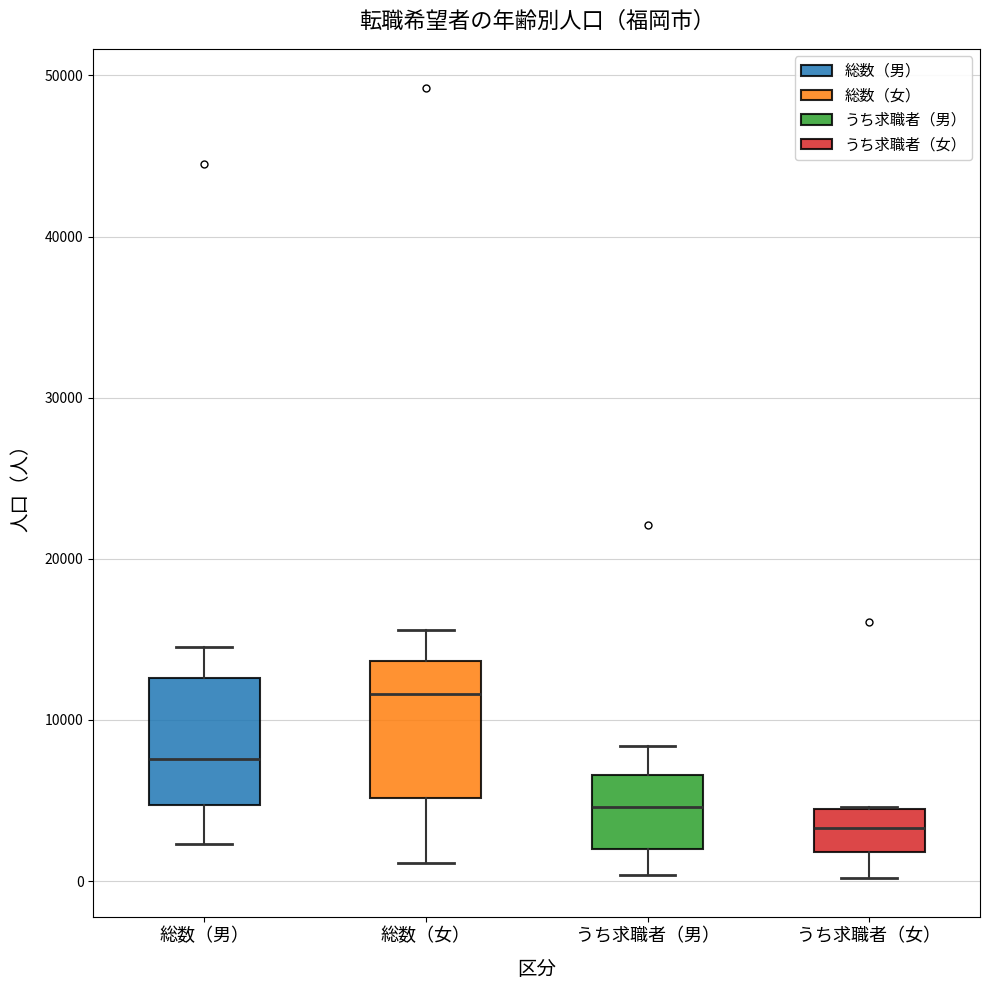

Reading left to right, read every box against the y-axis: the position of its median line, the range the box covers, and the ends of its whiskers. The values are not printed on the chart, so give them approximately, as read against the axis.

総数（男）: median 8000, box 5000 to 13000, whiskers 2000 to 15000
総数（女）: median 12000, box 5000 to 14000, whiskers 1000 to 16000
うち求職者（男）: median 5000, box 2000 to 7000, whiskers 0 to 8000
うち求職者（女）: median 3000, box 2000 to 5000, whiskers 0 to 5000